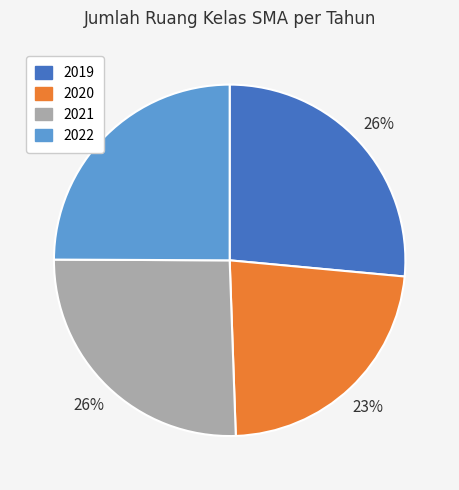

How many slices are in this pie chart?

4